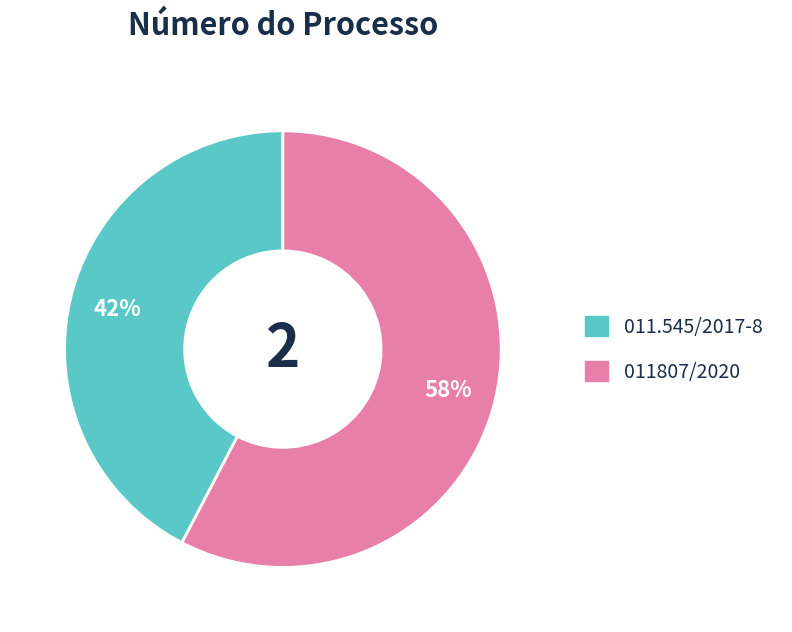

To the nearest percent, what percentage of the pie is 011807/2020?

58%